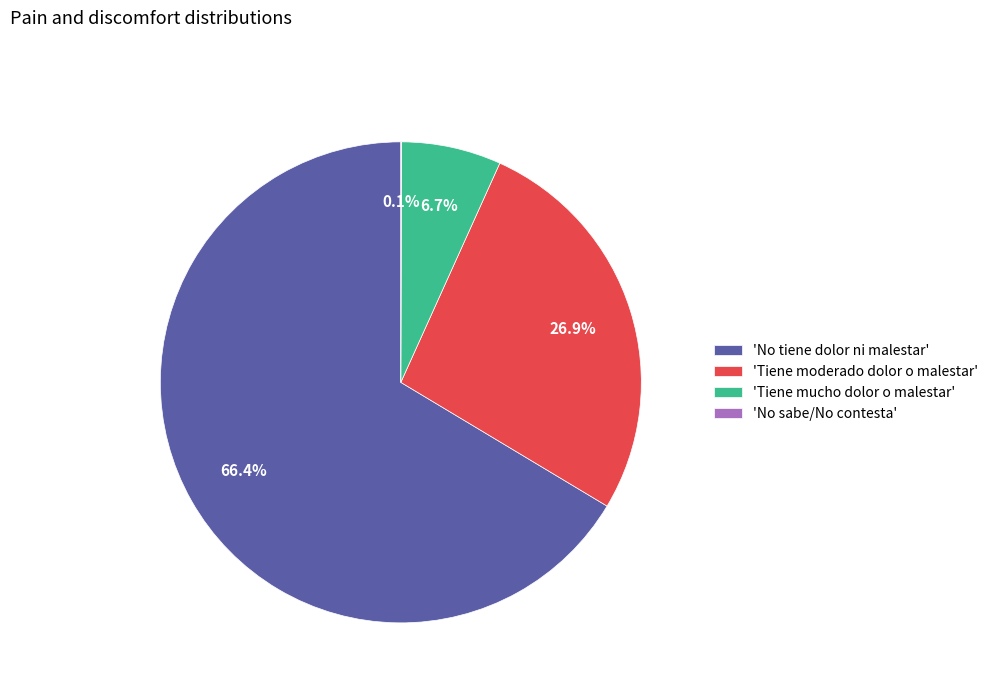

To the nearest percent, what is the difference between the largest and smallest slice percentages?

66%